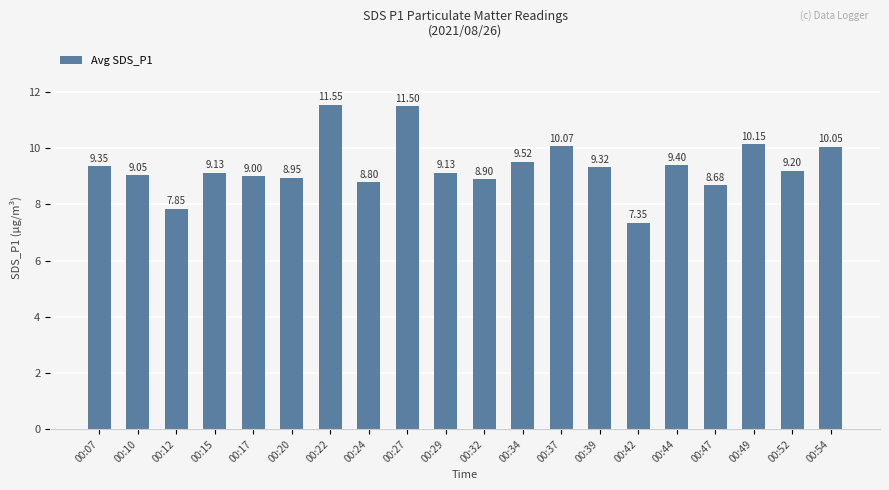

What is the greatest value displayed?

11.6